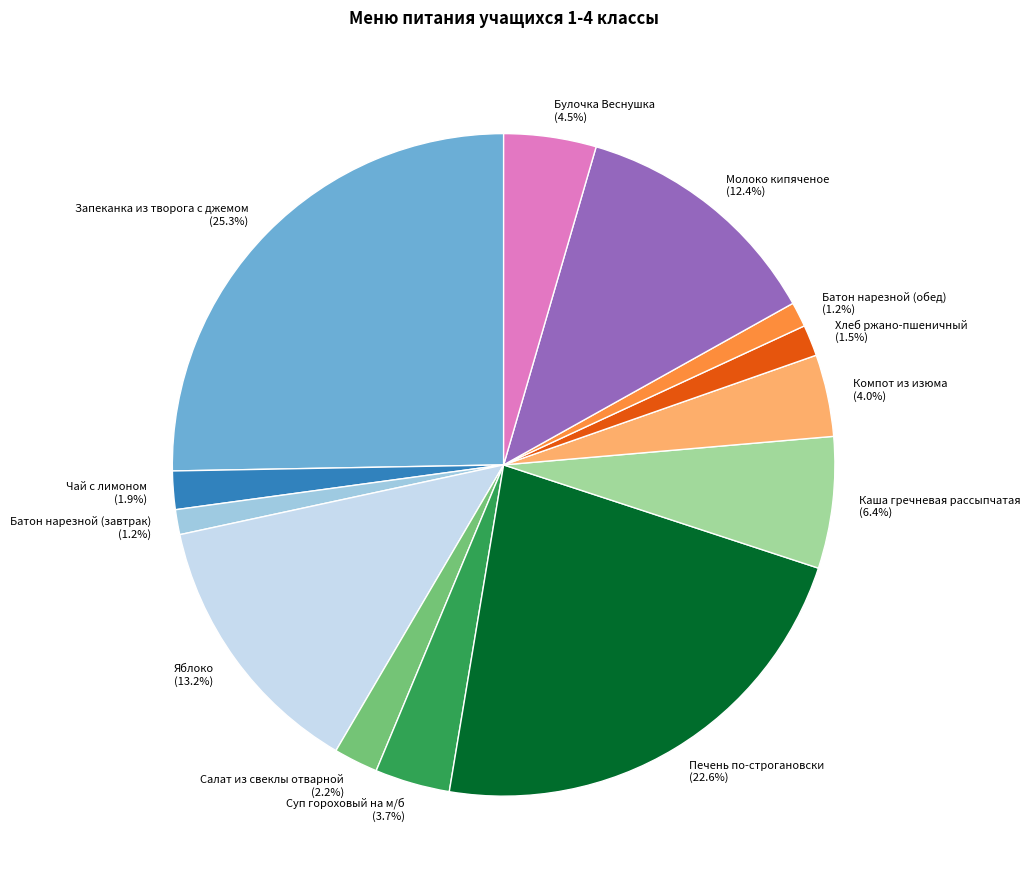

To the nearest percent, what is the difference between the Хлеб ржано-пшеничный and Запеканка из творога с джемом slice percentages?

24%